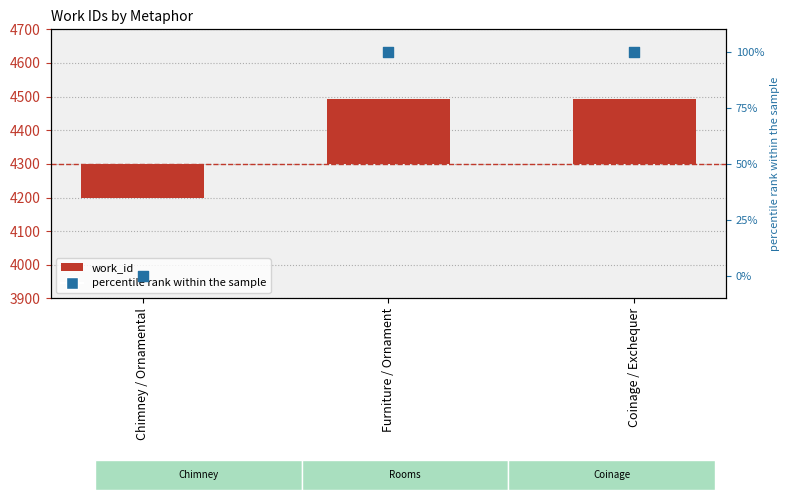

Is the value of work_id at Furniture / Ornament greater than the value of percentile rank within the sample at Coinage / Exchequer?

Yes